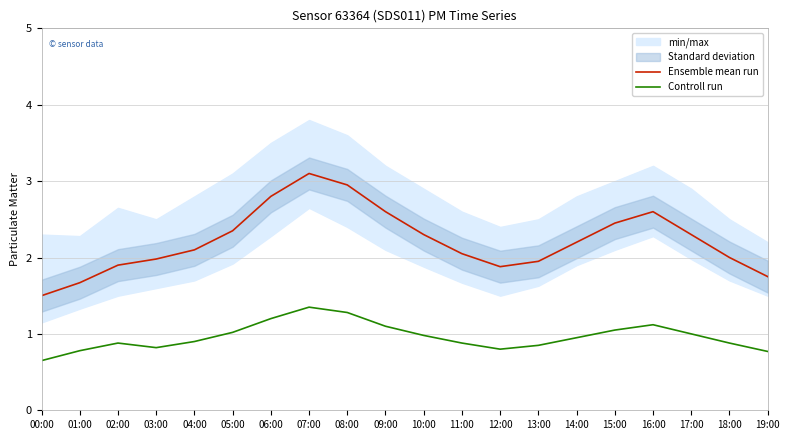

Does the chart display data point markers on the line(s)?

No